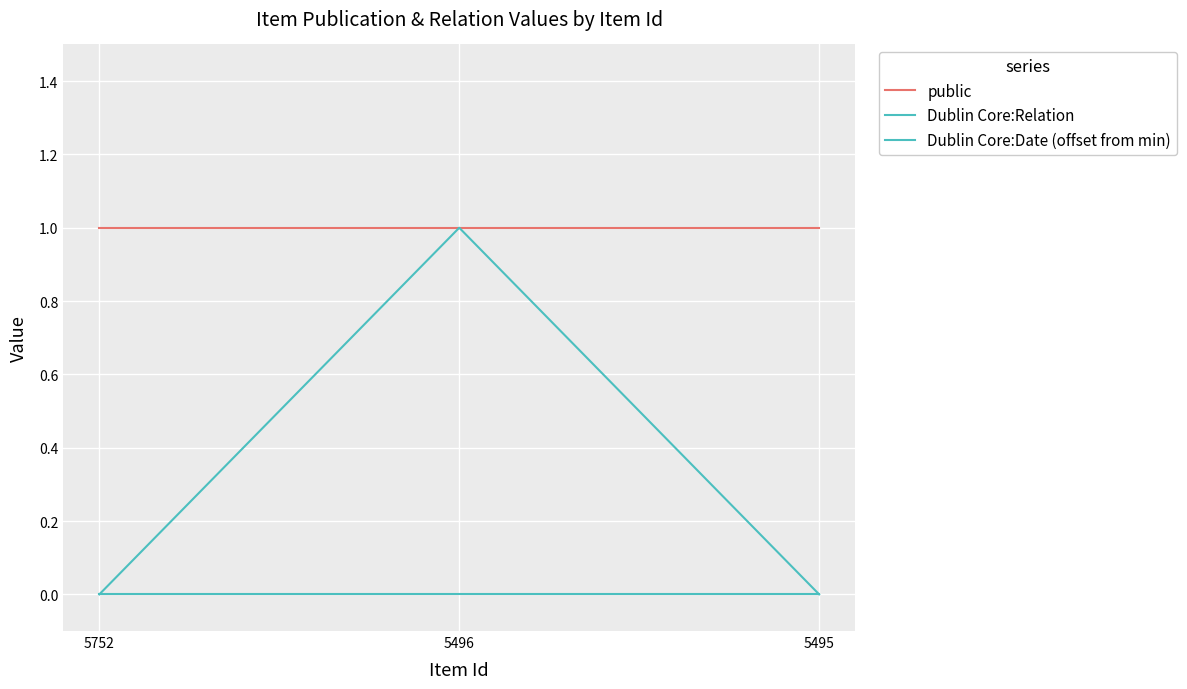

At which category does the chart reach its peak across all series?

5752